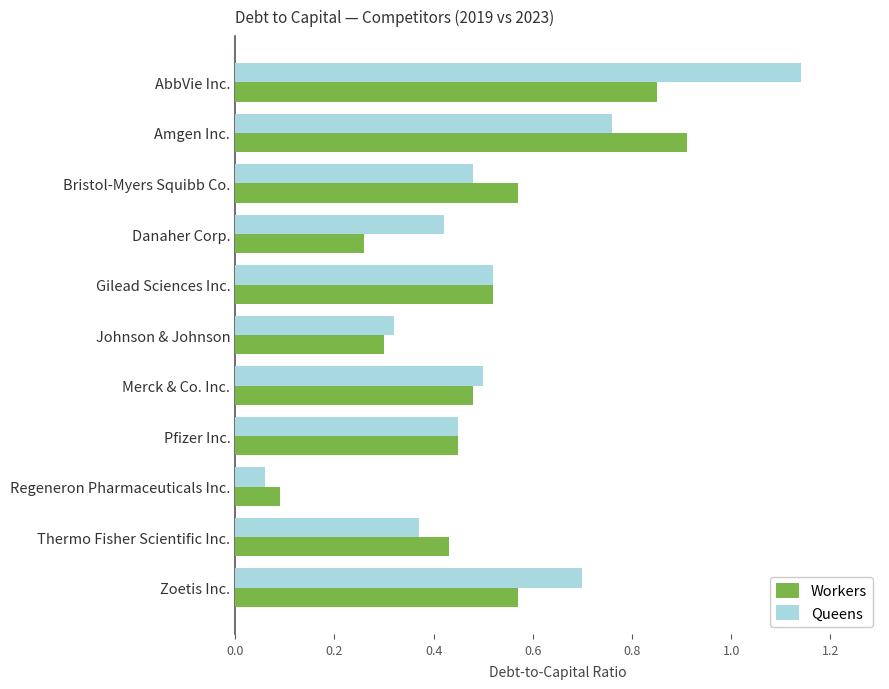

Rank the series by their maximum value, from highest to lowest.

Queens, Workers